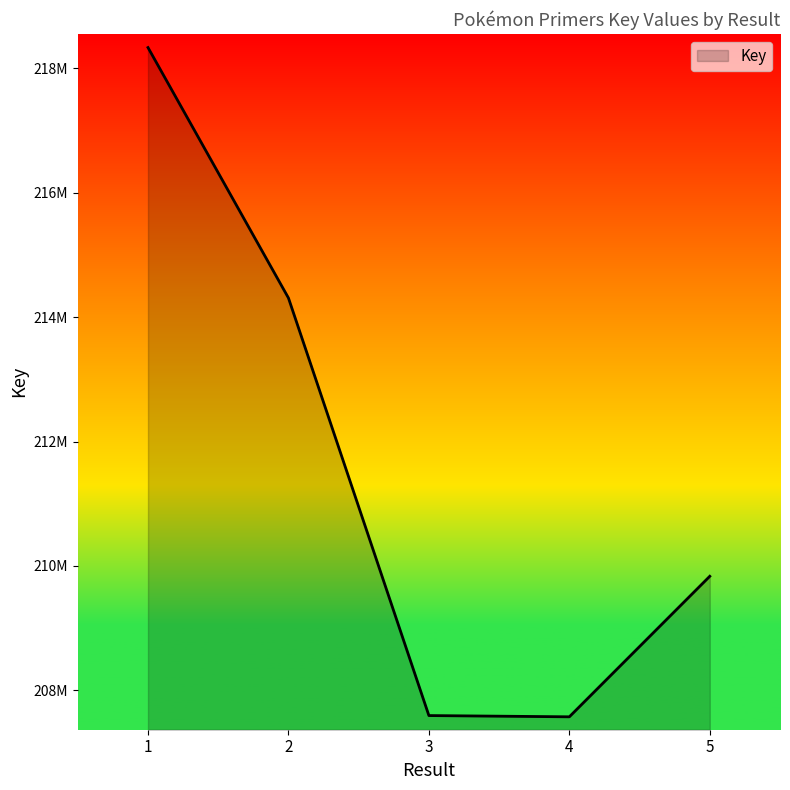

At which label is the value closest to 212955174?

2